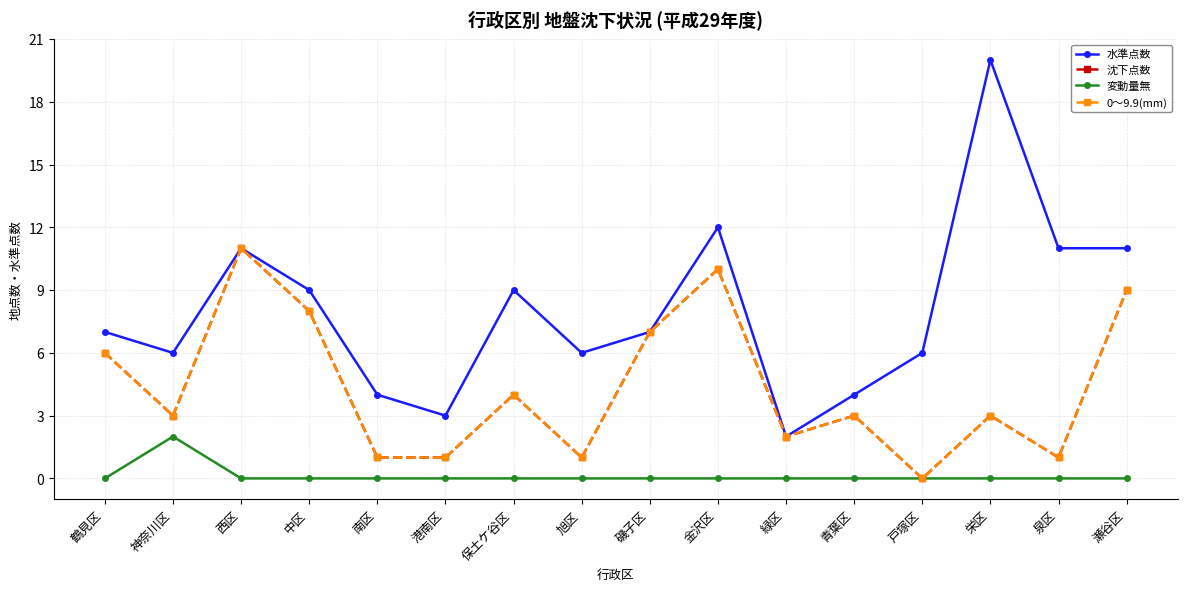

True or false: 0～9.9(mm) has a value of 10 at 金沢区.

True